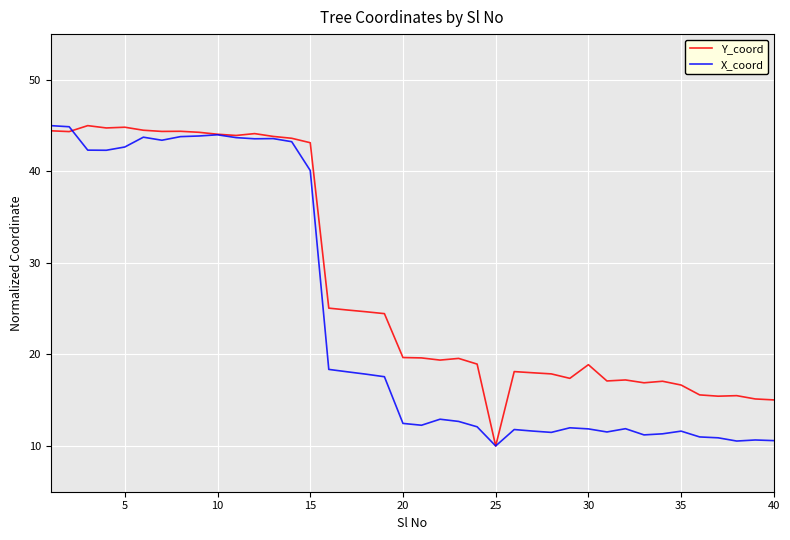

Rank the series by their average value, from highest to lowest.

Y_coord, X_coord